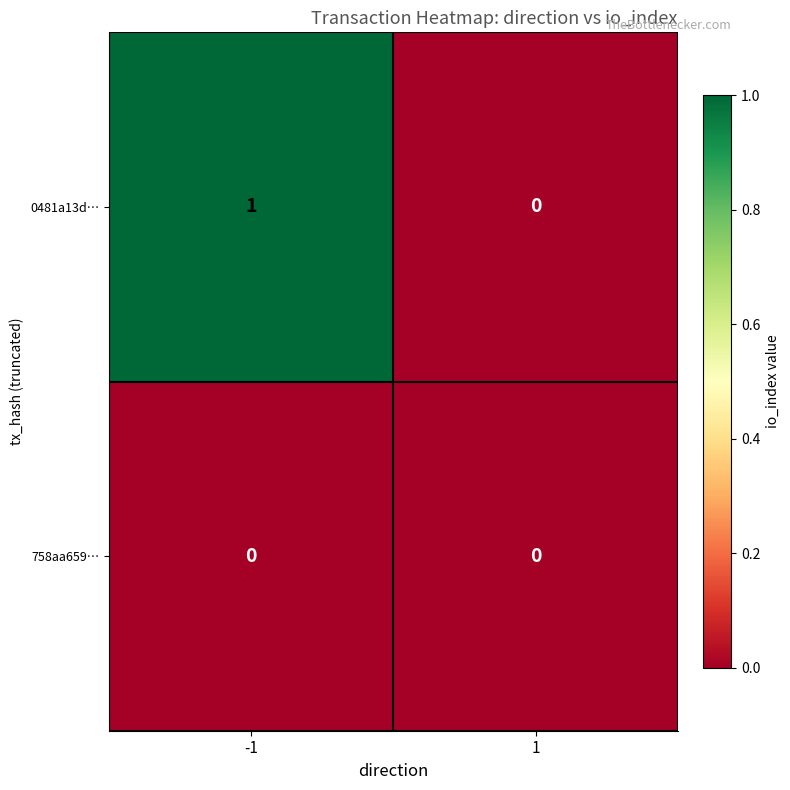

Which series has the largest total across all categories?

0481a13d…